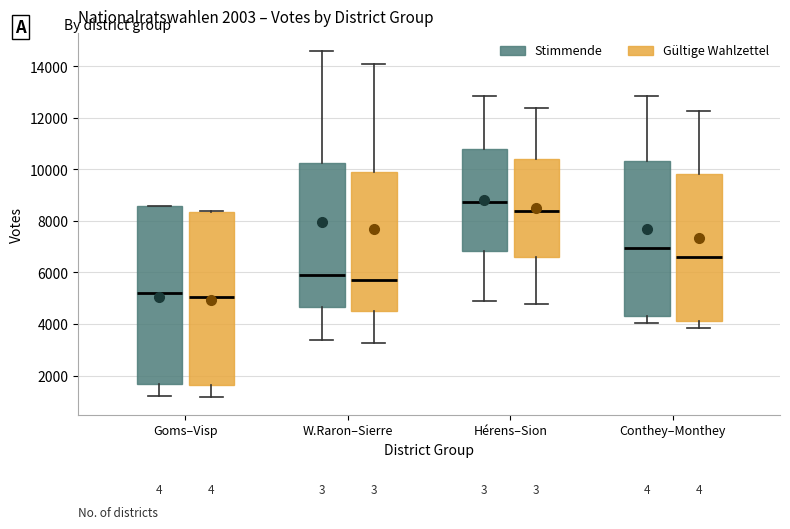

Which box has the highest median line?

Hérens–Sion (Stimmende)